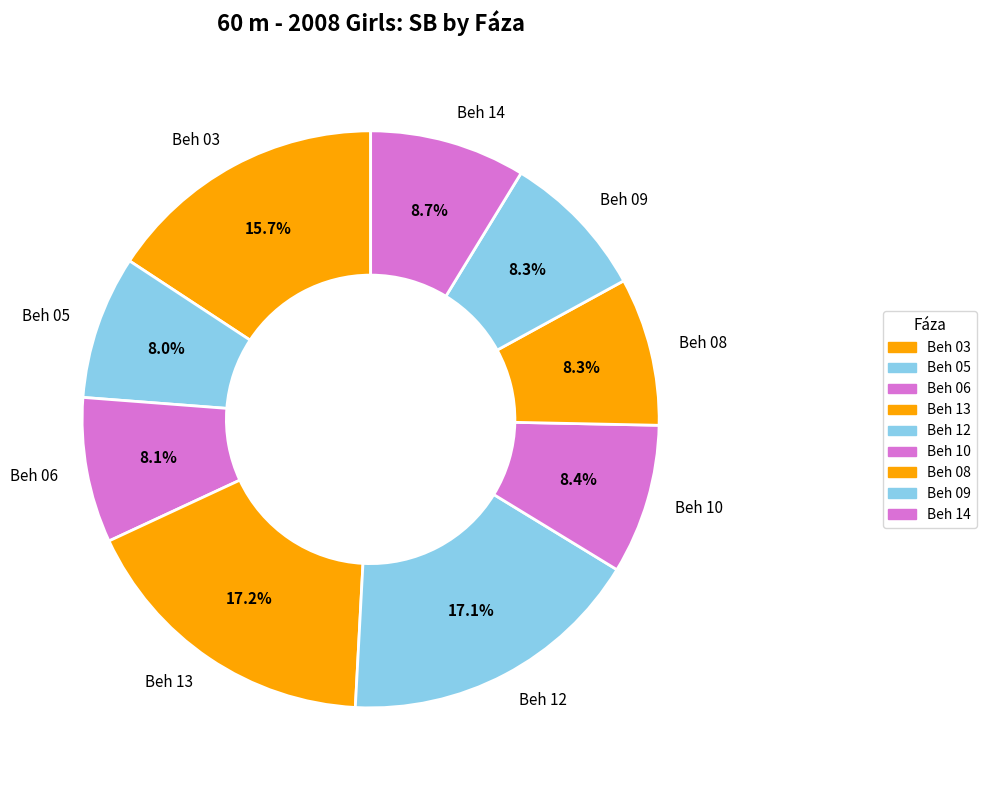

To the nearest percent, what portion does Beh 06 represent?

8%